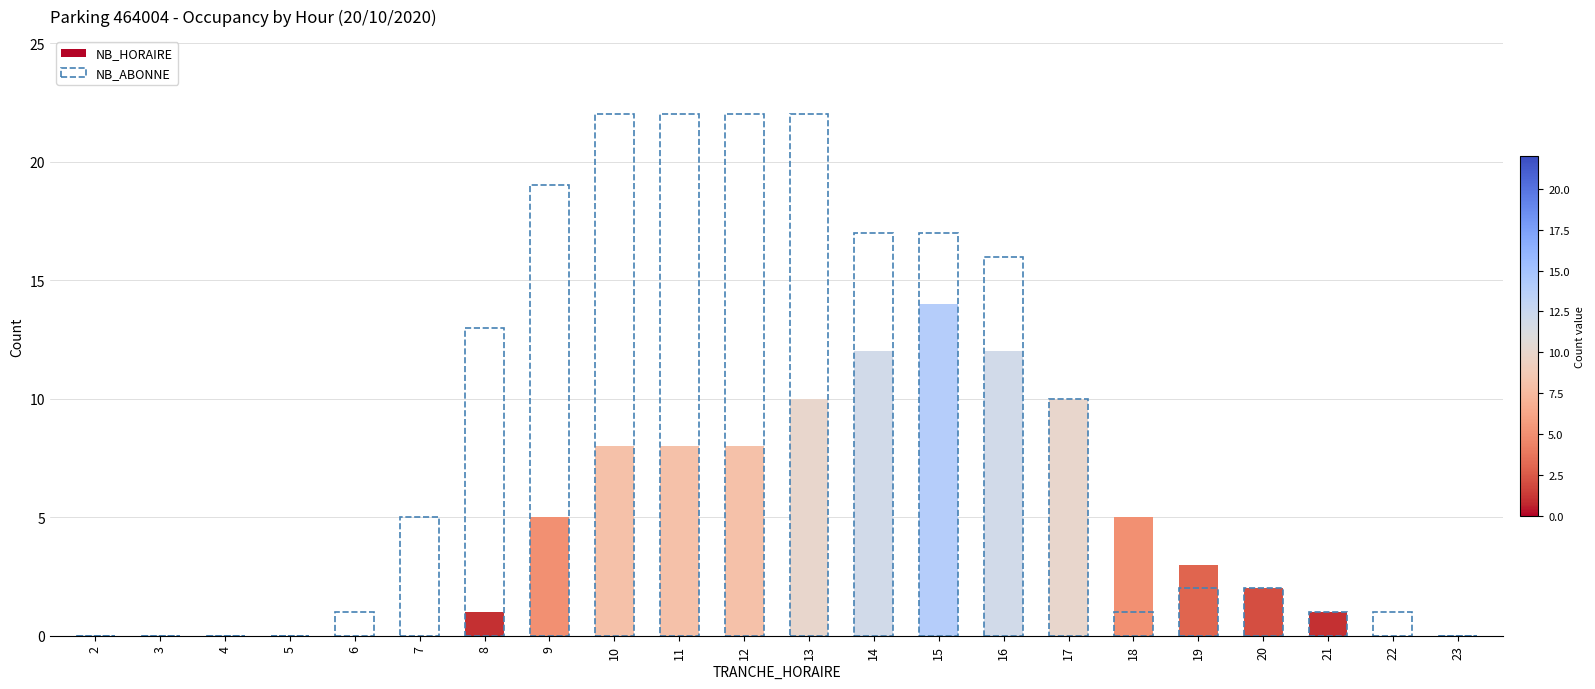

What is the average value of the NB_HORAIRE series?

4